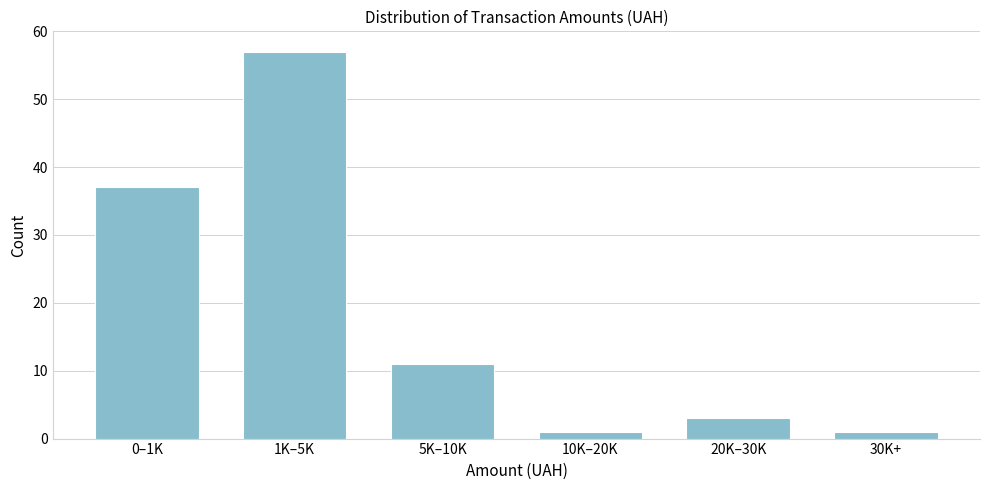

Reading right to left, extract all data points from this chart.

1	3	1	11	57	37